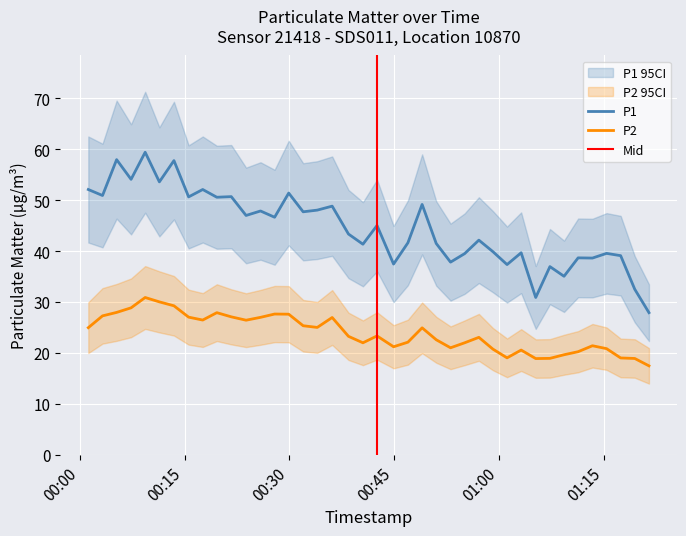

True or false: P2 has more than 2 interior local peaks.

True